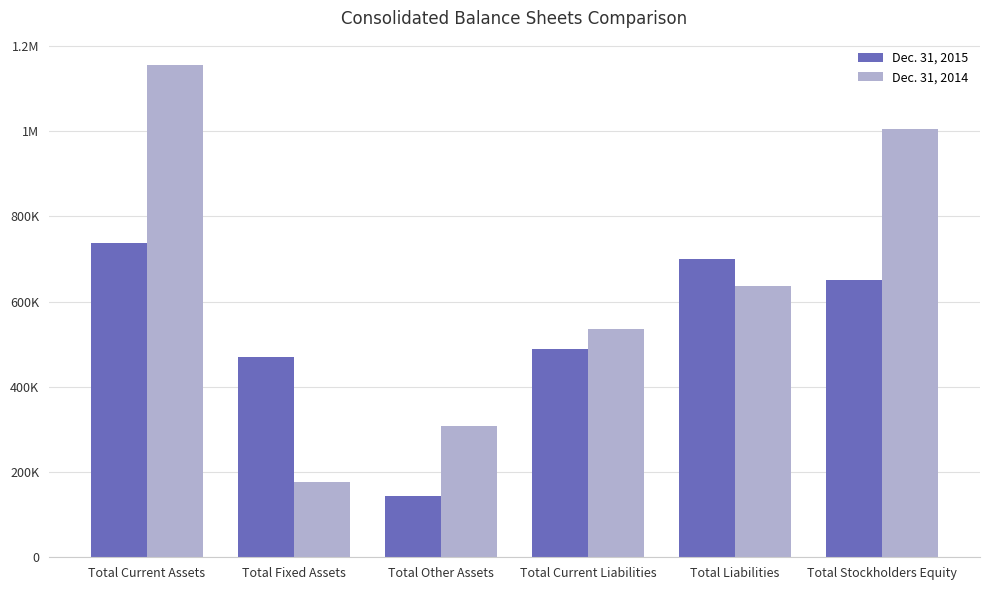

Is it true that Dec. 31, 2015 equals 967111 at Total Current Assets?

False